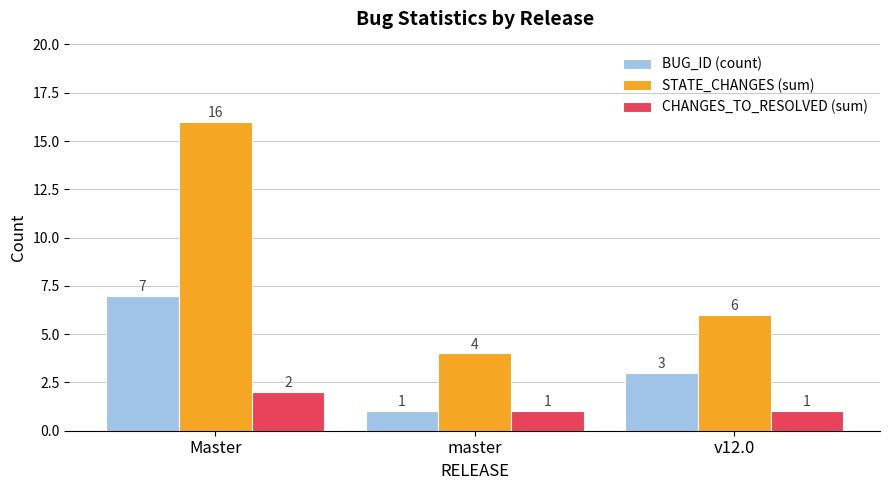

What are all the series names shown in the legend?

BUG_ID (count), STATE_CHANGES (sum), CHANGES_TO_RESOLVED (sum)